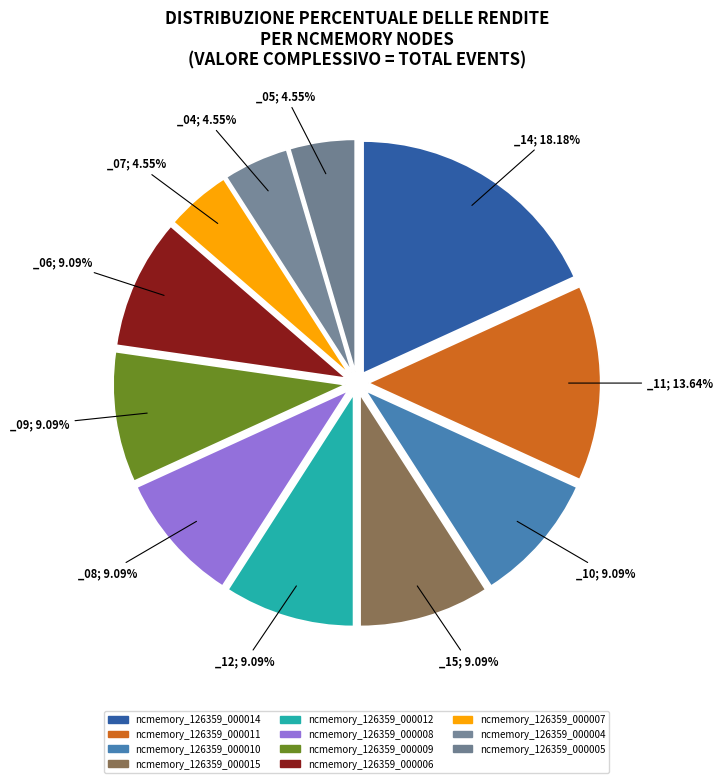

To the nearest percent, what is the difference between the ncmemory_126359_000011 and ncmemory_126359_000014 slice percentages?

5%